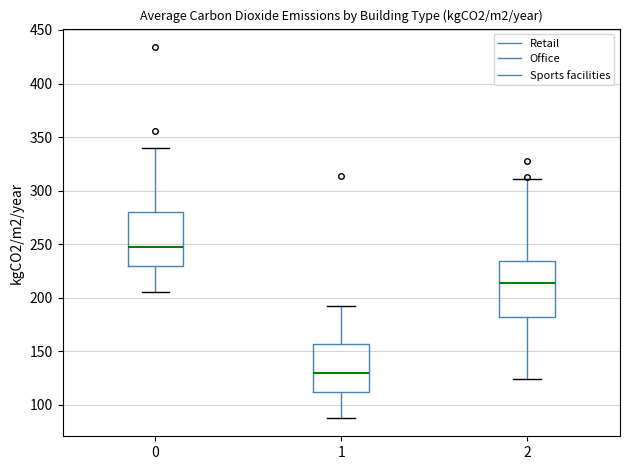

Reading left to right, read every box against the y-axis: the position of its median line, the range the box covers, and the ends of its whiskers. The values are not printed on the chart, so give them approximately, as read against the axis.

0: median 245, box 230 to 280, whiskers 205 to 340
1: median 130, box 110 to 155, whiskers 90 to 190
2: median 215, box 185 to 235, whiskers 125 to 310